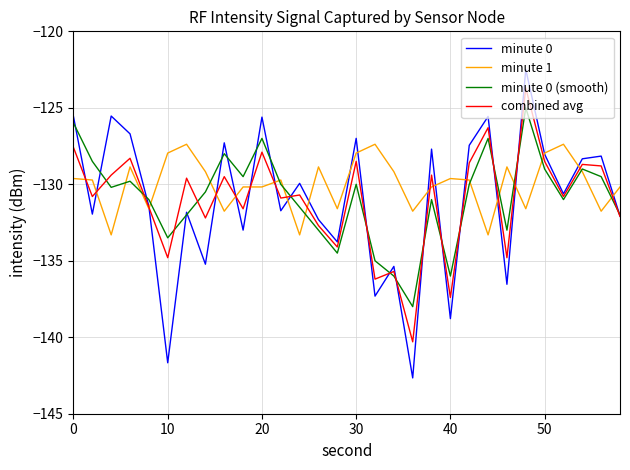

Which series has the largest range (max minus min)?

minute 0